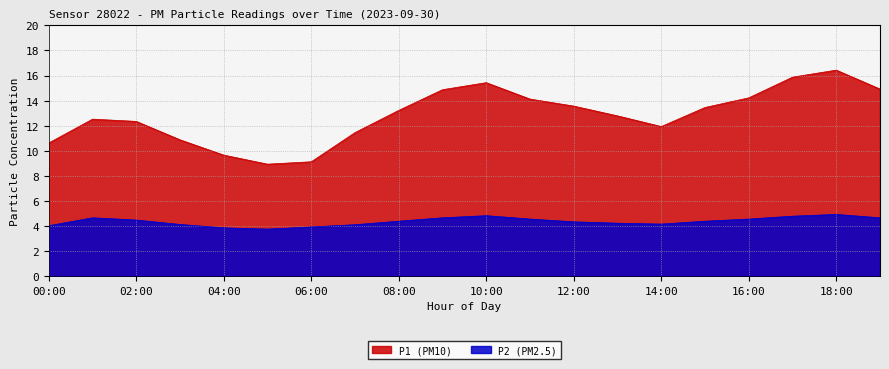

What position from the left is 09:00?

10